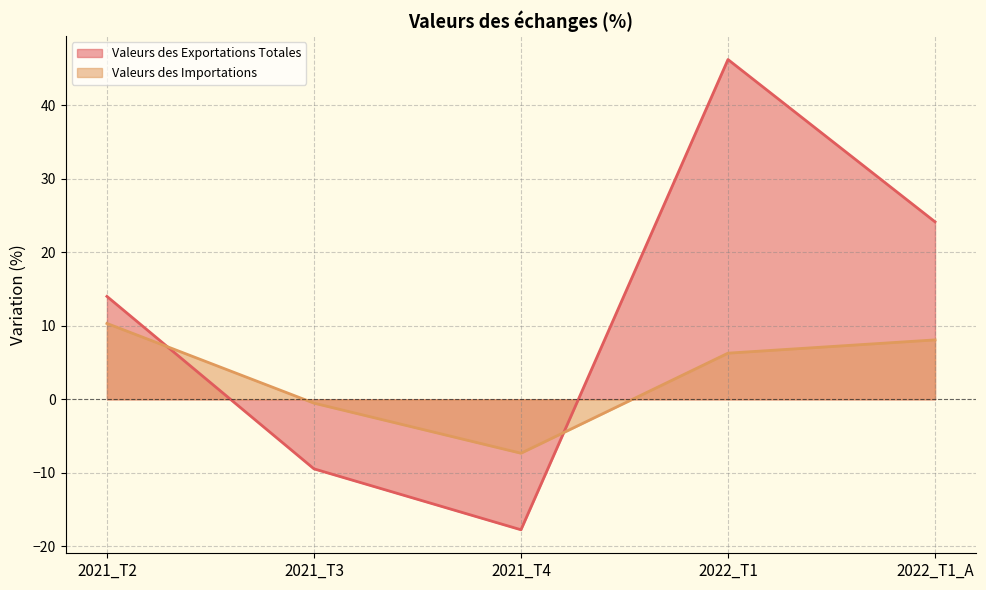

What is the label of the 5th point from the left?

2022_T1_A